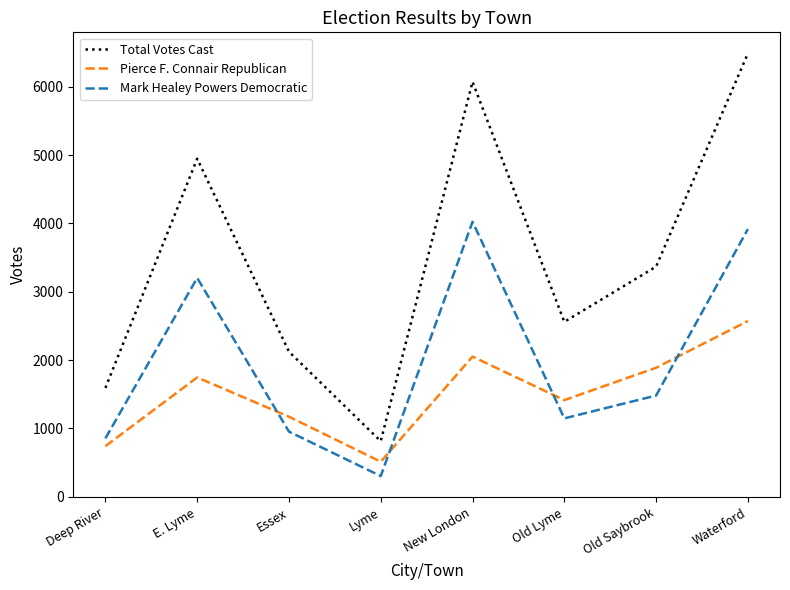

Reading right to left, what are all the values shown in this chart?

Total Votes Cast: Waterford=6488	Old Saybrook=3367	Old Lyme=2559	New London=6074	Lyme=812	Essex=2122	E. Lyme=4947	Deep River=1592
Pierce F. Connair Republican: Waterford=2571	Old Saybrook=1887	Old Lyme=1413	New London=2050	Lyme=511	Essex=1170	E. Lyme=1745	Deep River=739
Mark Healey Powers Democratic: Waterford=3917	Old Saybrook=1480	Old Lyme=1146	New London=4024	Lyme=301	Essex=952	E. Lyme=3202	Deep River=853